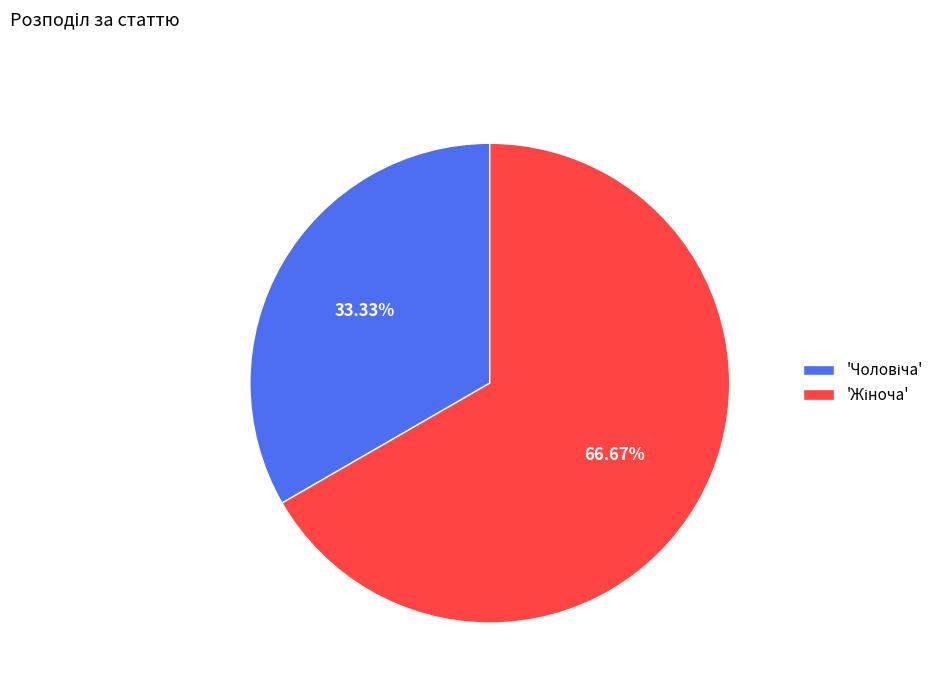

To the nearest percent, what is the difference between the largest and smallest slice percentages?

33%